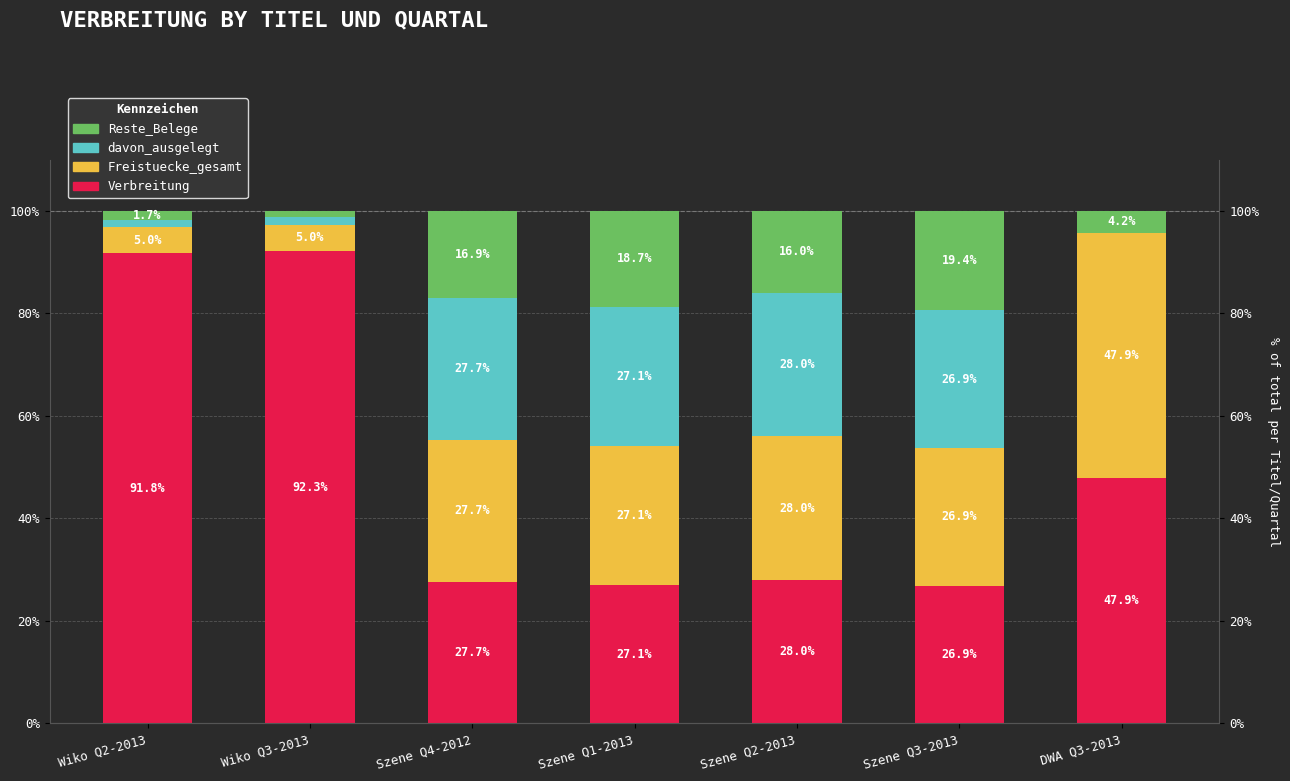

Which has a higher value, Szene Q1-2013 or Szene Q4-2012?

Szene Q4-2012